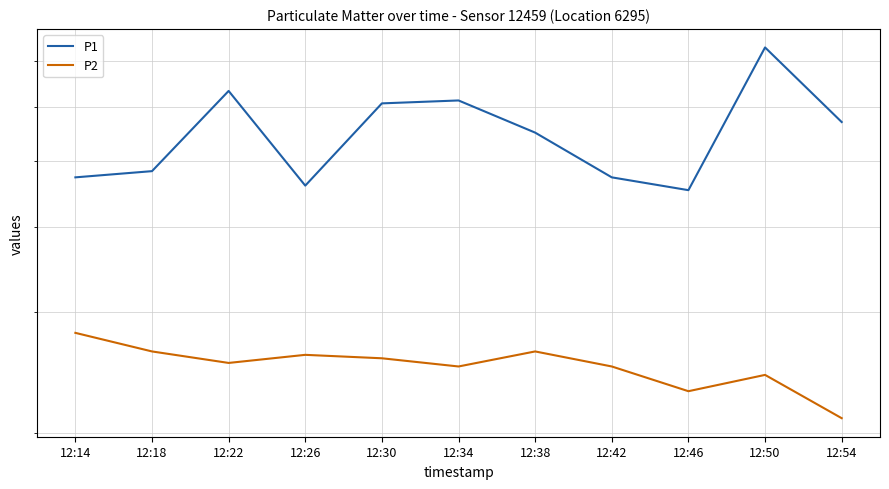

True or false: P1 and P2 cross at least once.

False